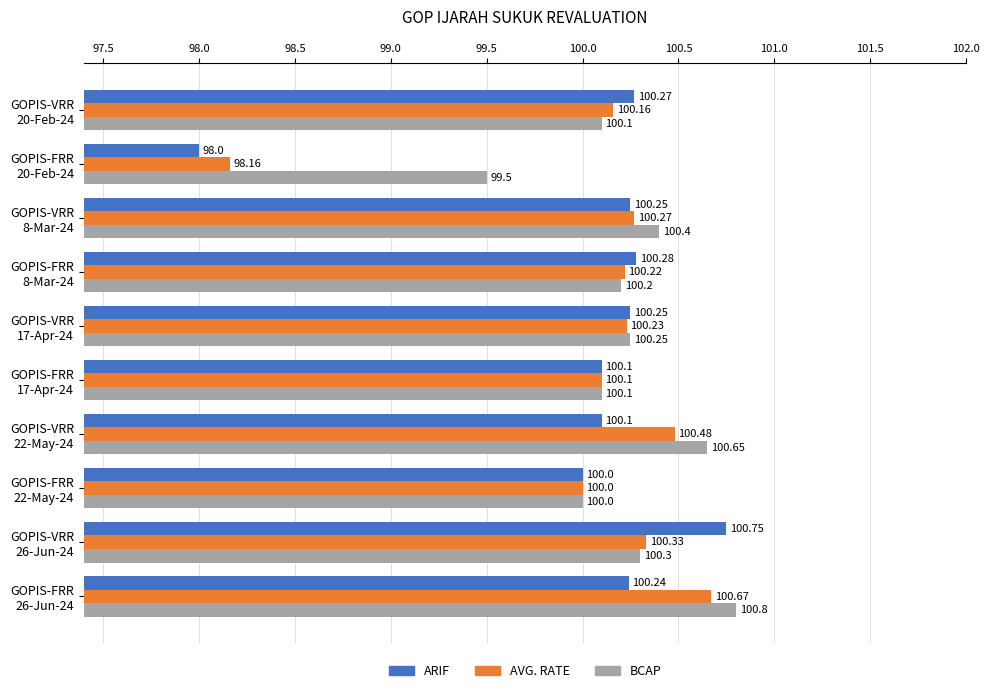

What is the average value of the ARIF series?

100.0